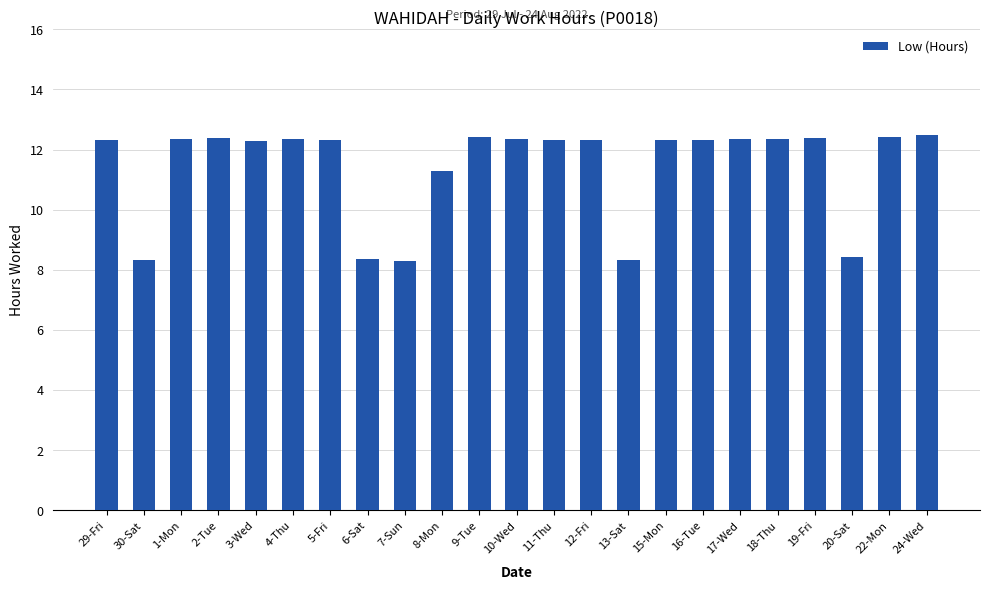

What is the sum of all values?

263.0